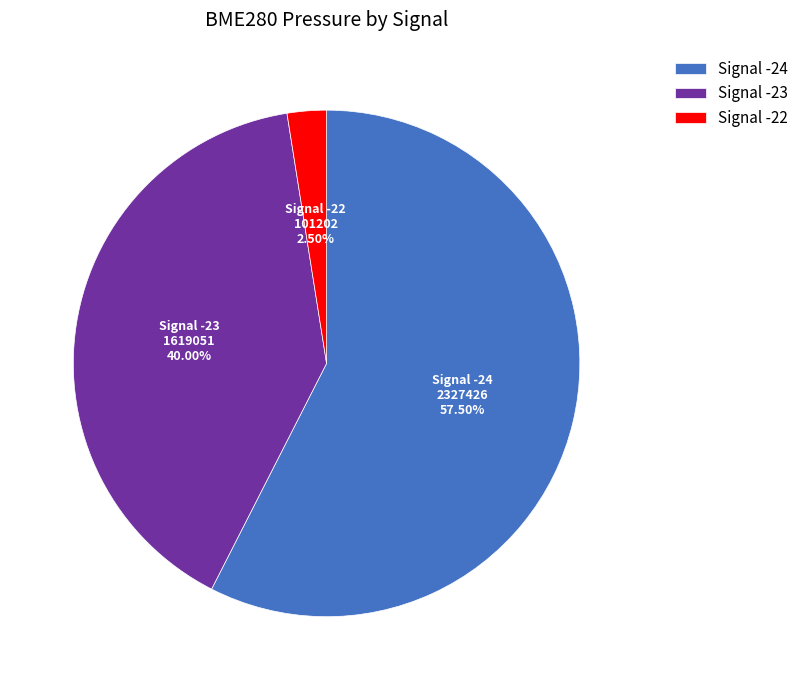

Is there any slice that represents more than half of the pie?

Yes